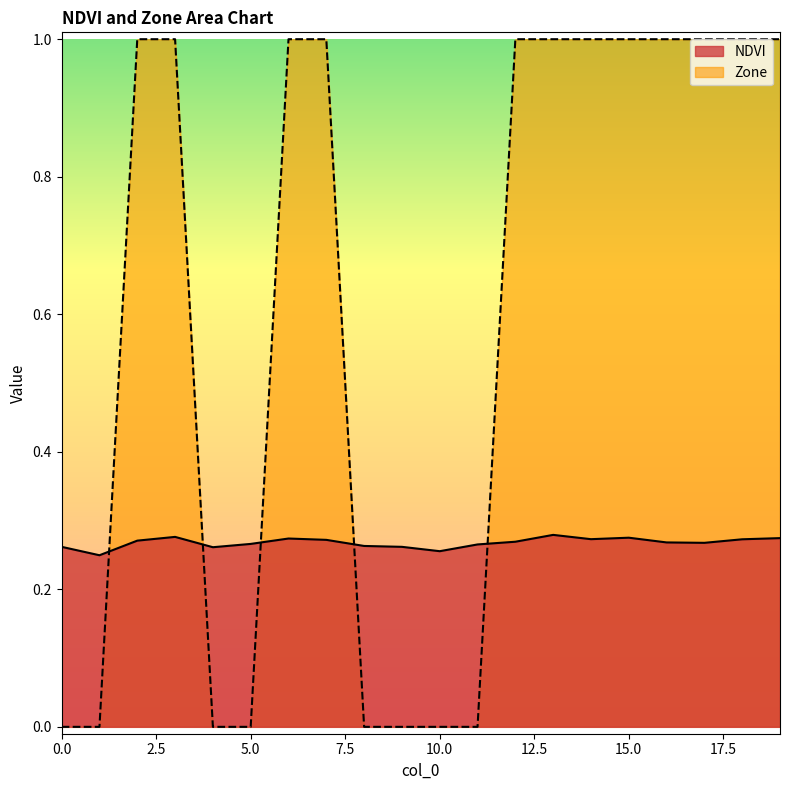

True or false: NDVI and Zone intersect in this chart.

True